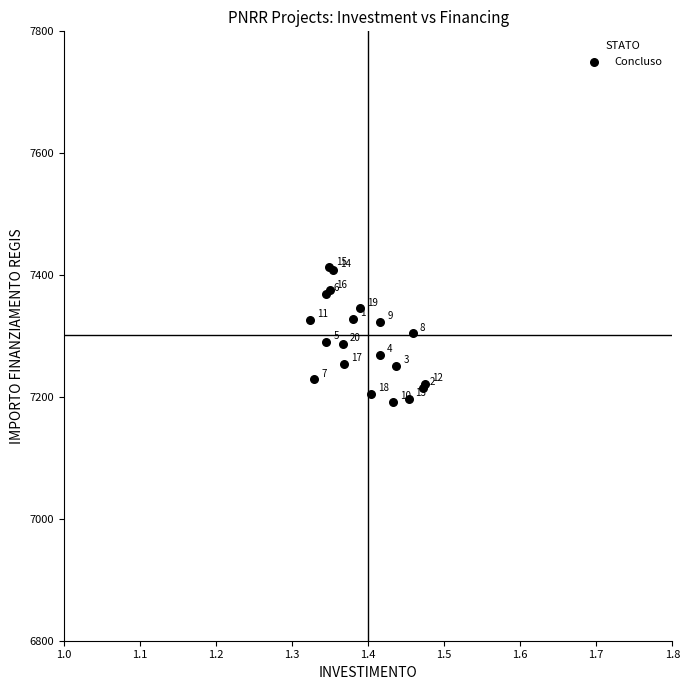

What Y value in the scatter plot is closest to 7302?

7304.4